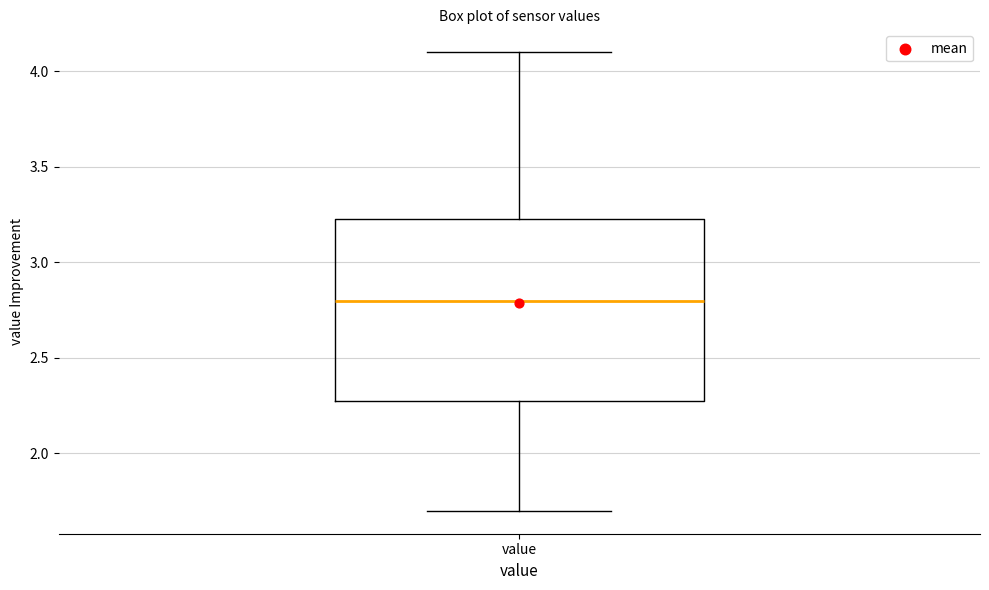

Transcribe this box plot: give where the median line is, the range the box spans, and where the two whiskers end, as read against the y-axis. The values are not printed on the chart, so give them approximately, as read against the axis.

median 2.80, box 2.30 to 3.25, whiskers 1.70 to 4.10